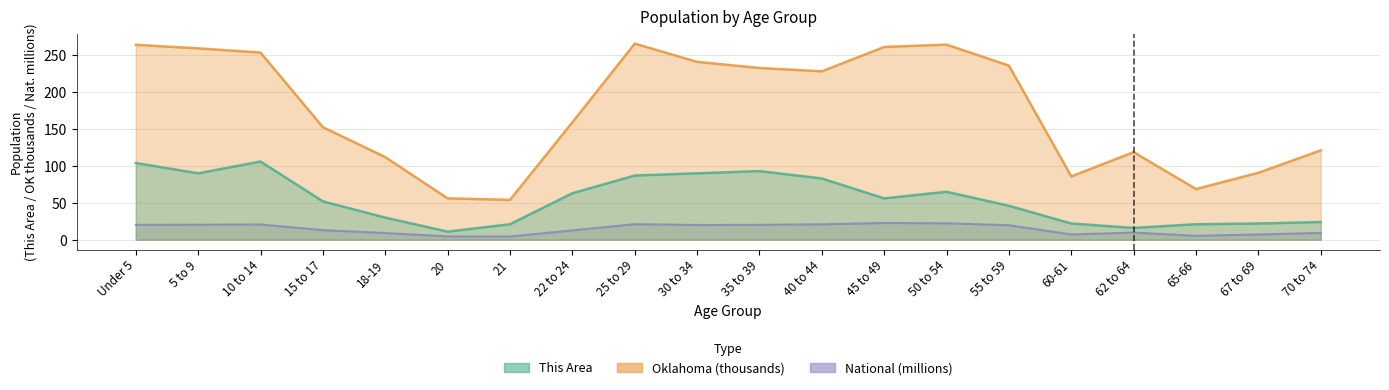

What is the sum of all National values?

290.2